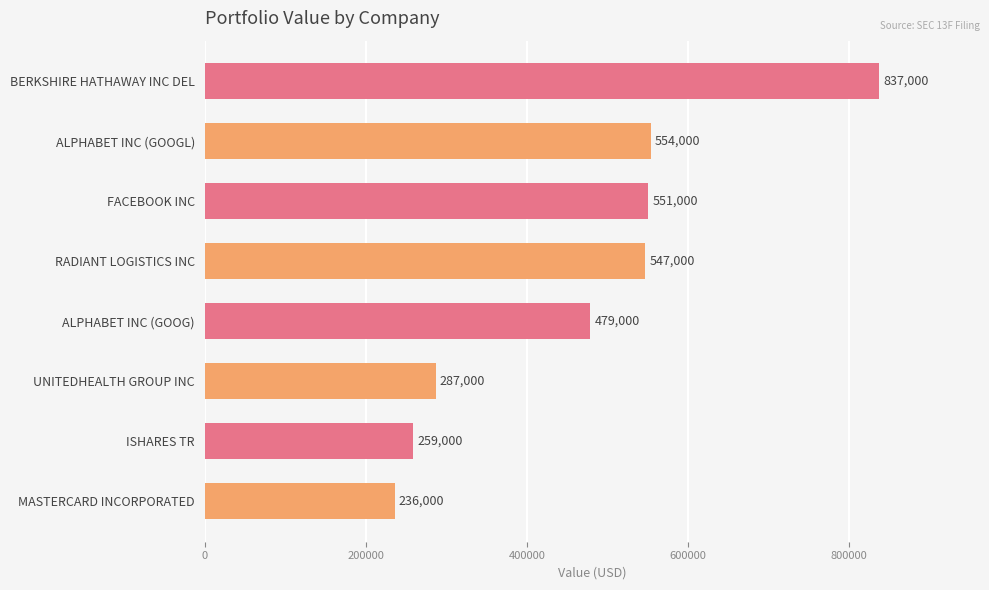

What is the difference between the maximum and minimum values?

601000